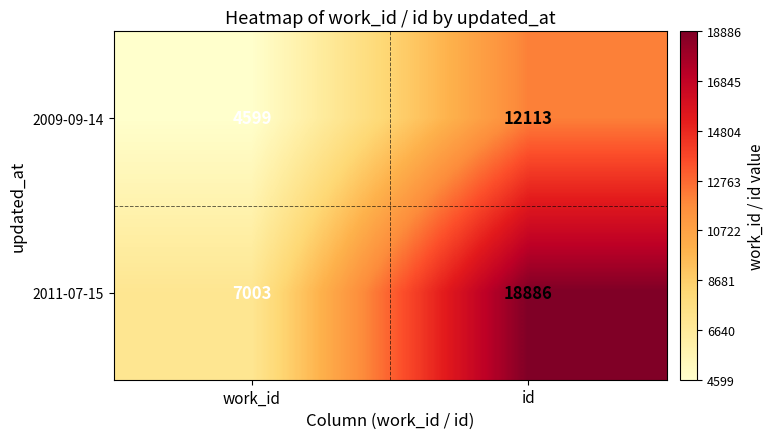

Reading left to right, transcribe all the data shown in this chart.

2009-09-14: 4599	12113
2011-07-15: 7003	18886